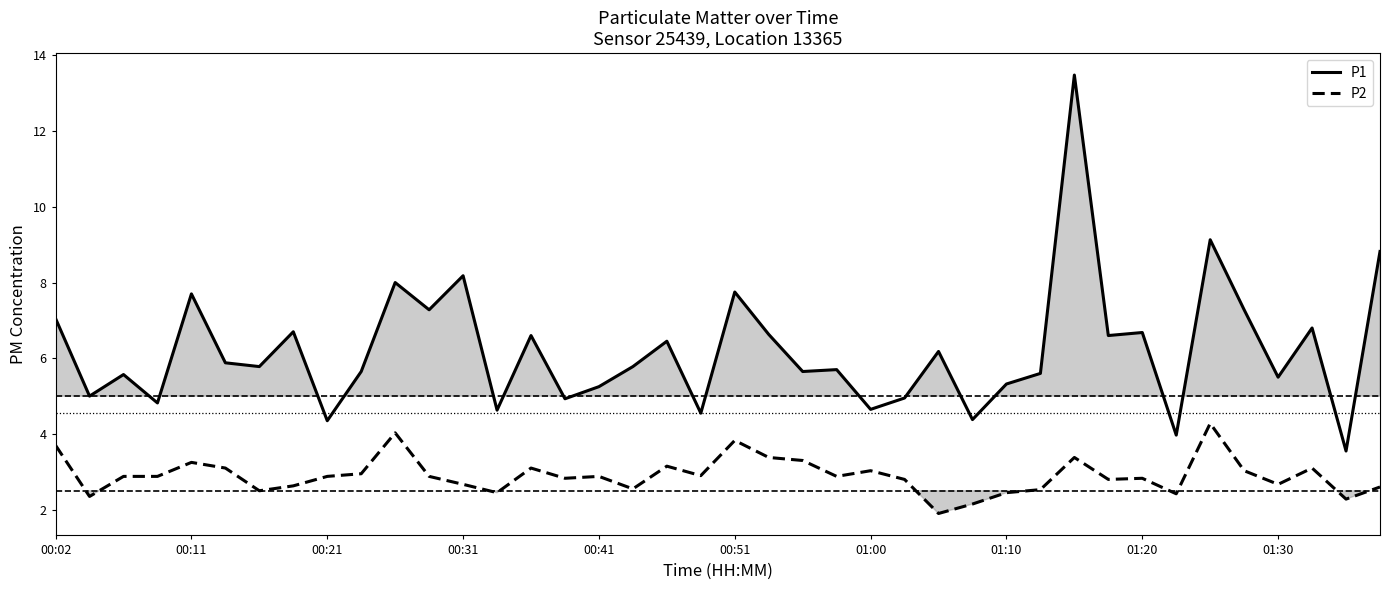

What is the difference between the highest and lowest values at 34?

4.9